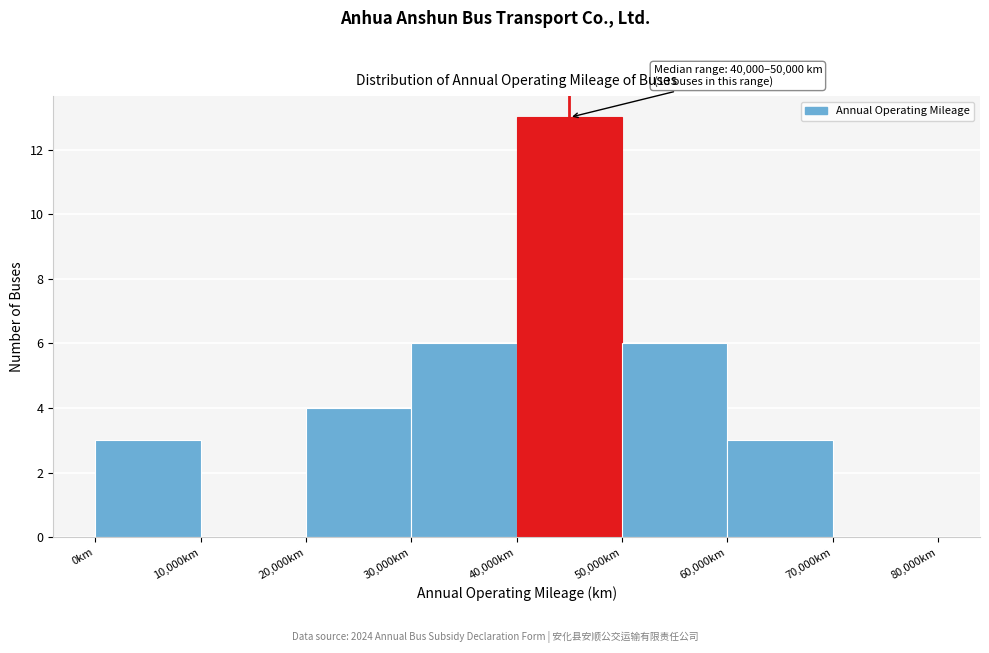

Over which range of the x-axis is the bar tallest?

40000 to 50000